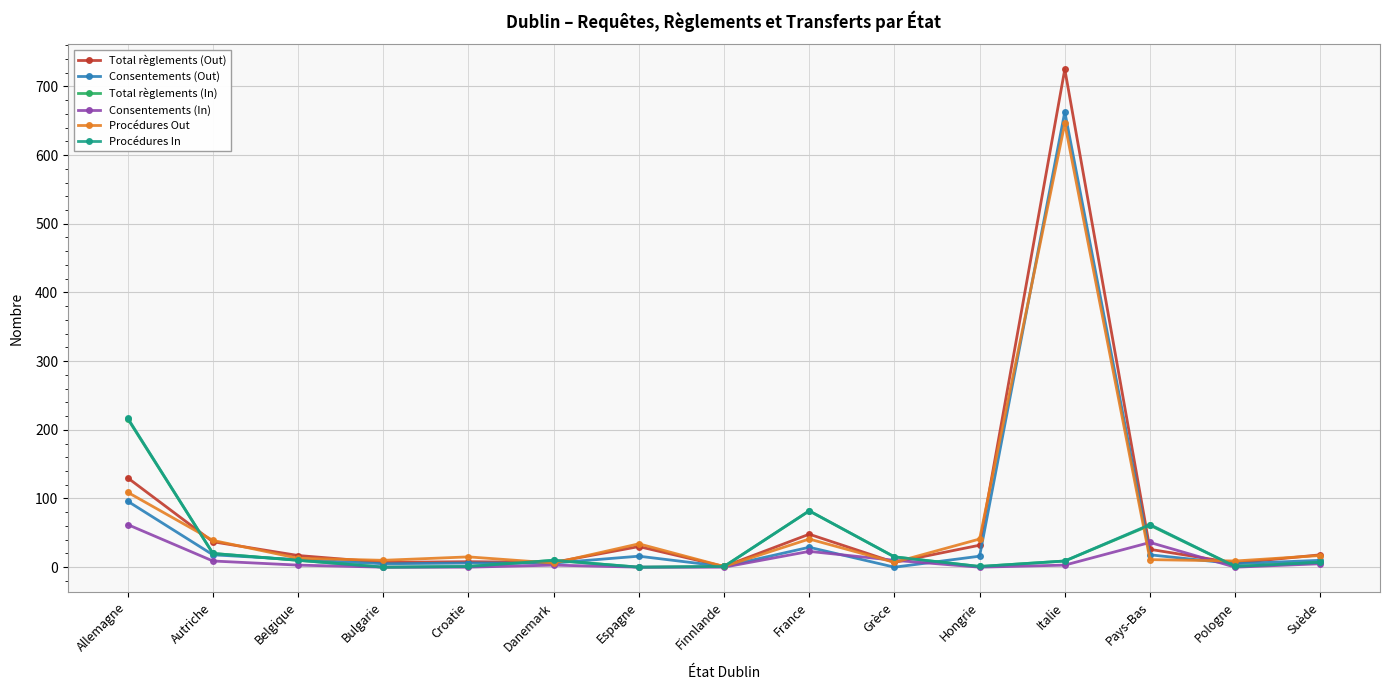

Does the chart have visible grid lines?

Yes